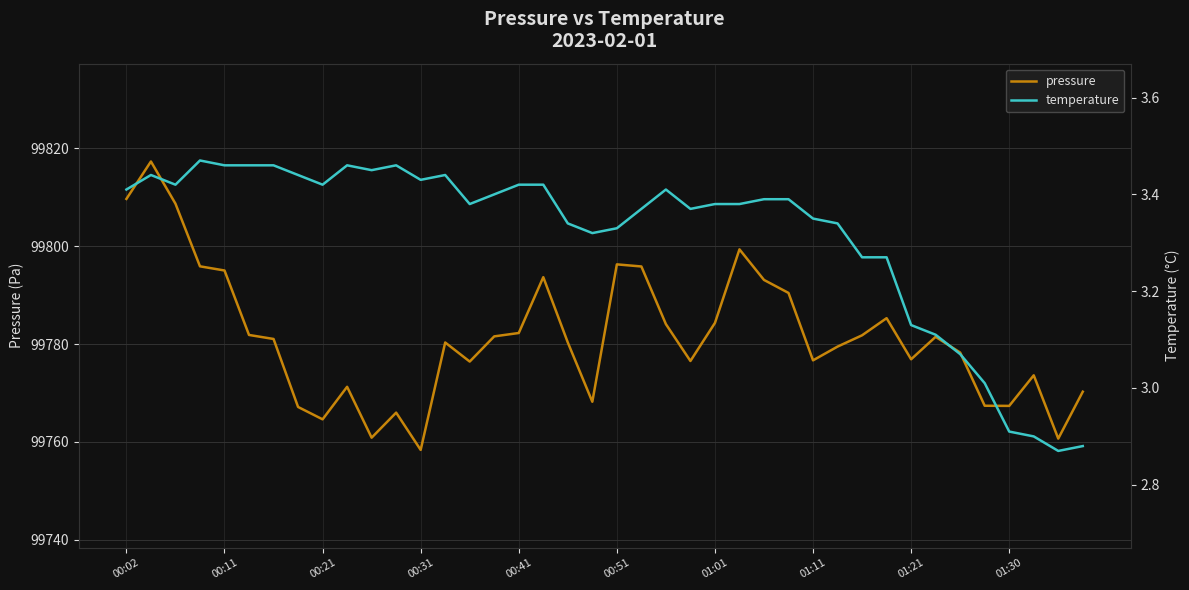

What is the average value of the temperature series?

3.3